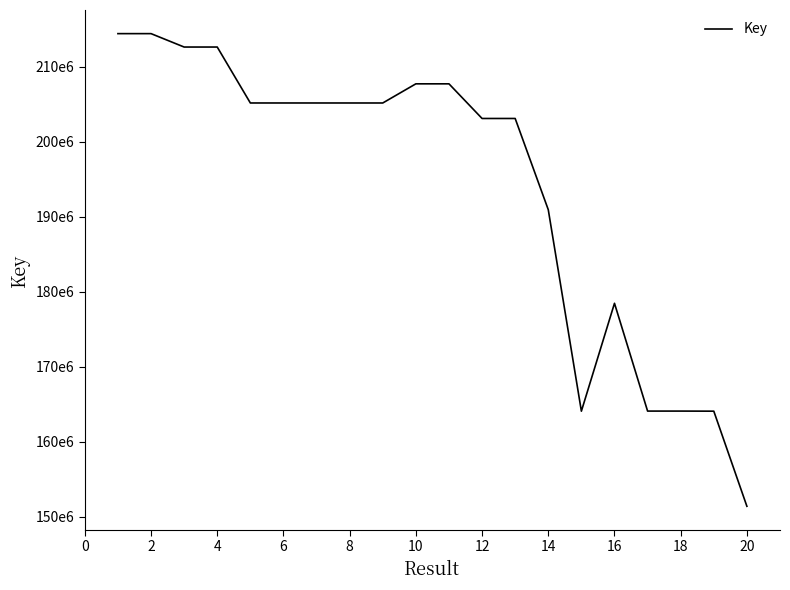

Does the chart have visible grid lines?

No